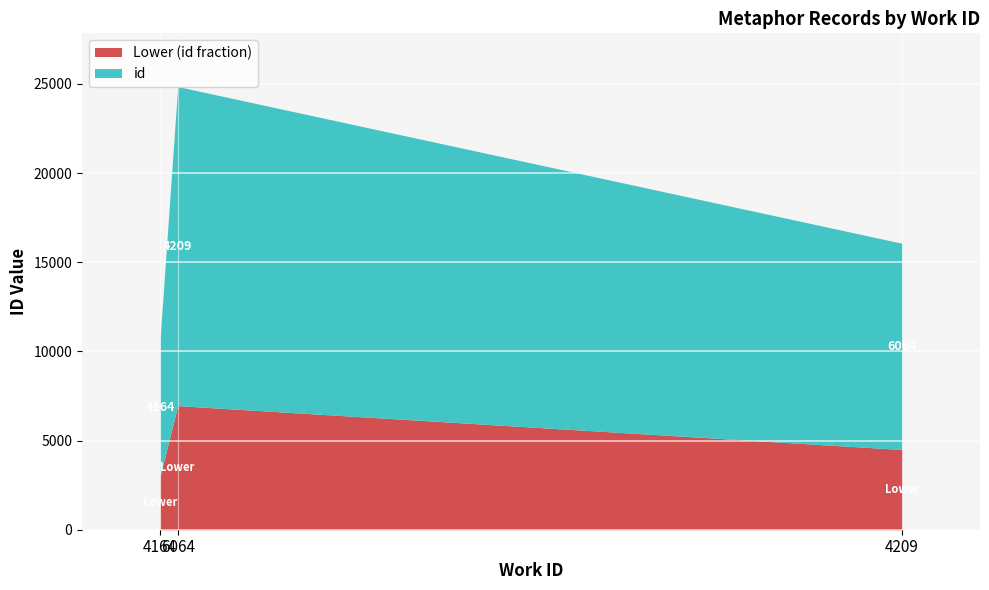

What is the minimum value shown in the chart?

10741